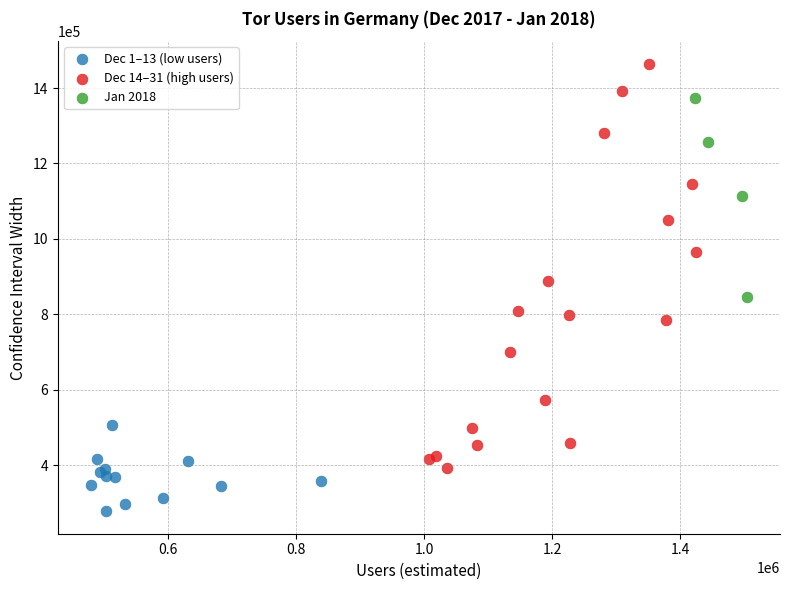

Which series contains the lowest Y value?

Dec 1–13 (low users)